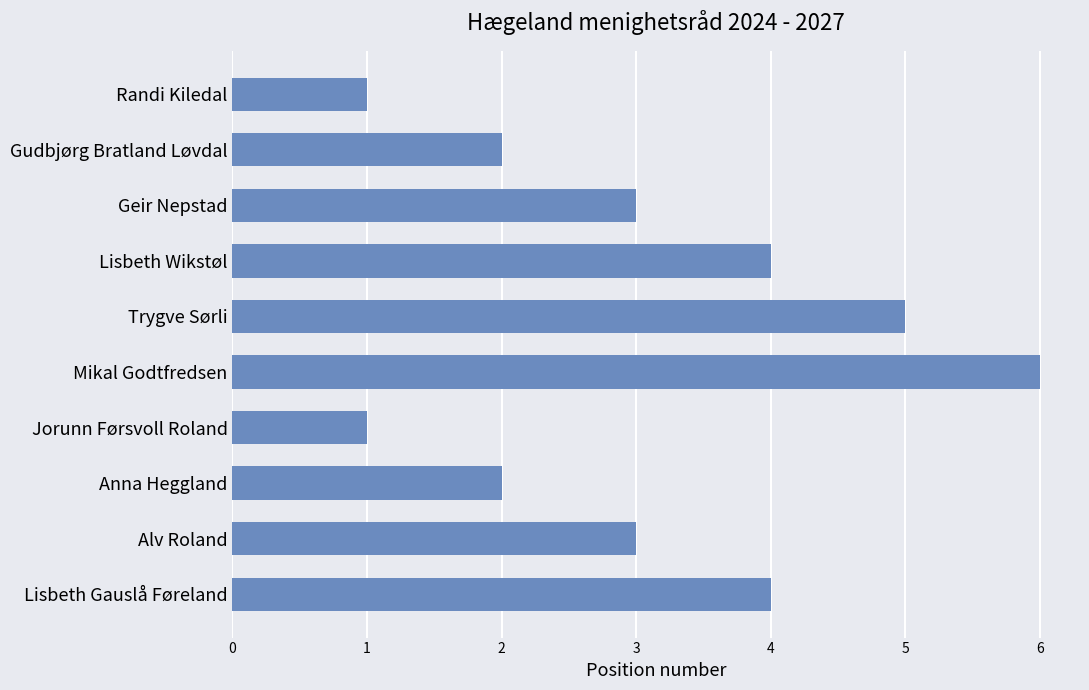

What position from the bottom is Lisbeth Wikstøl?

7